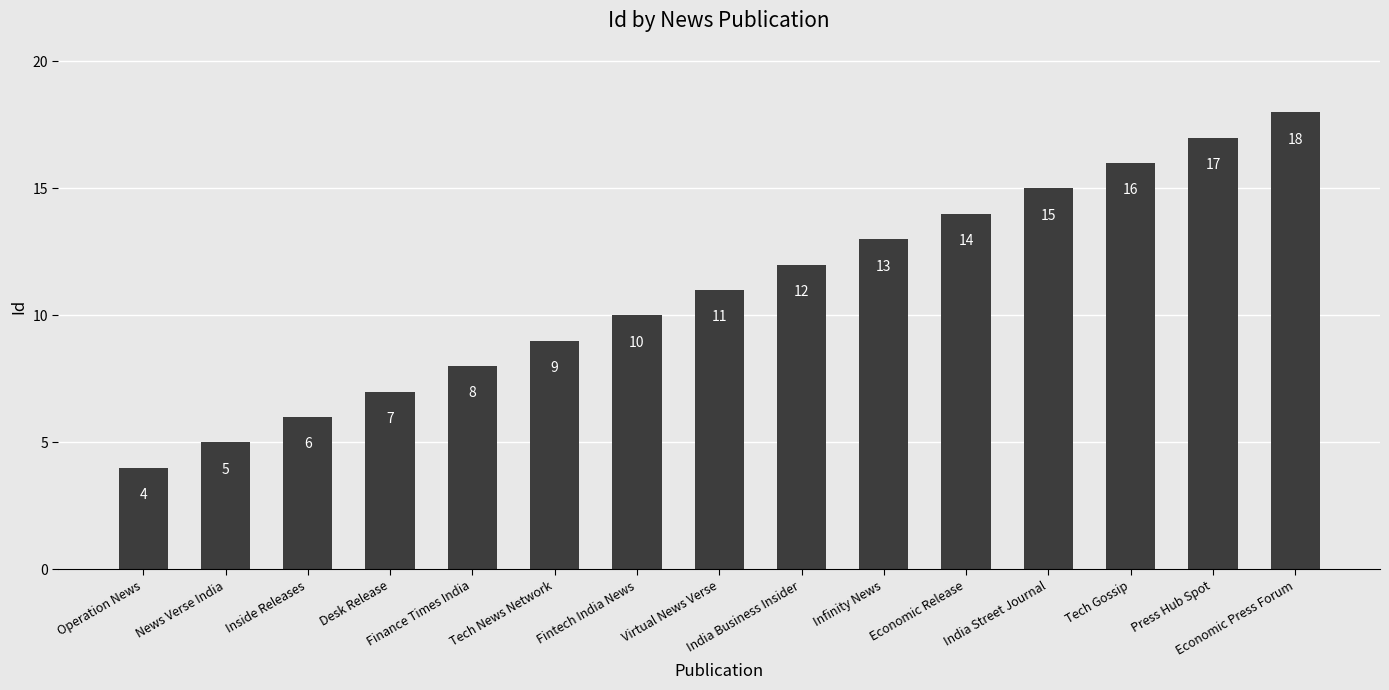

What is the average value?

11